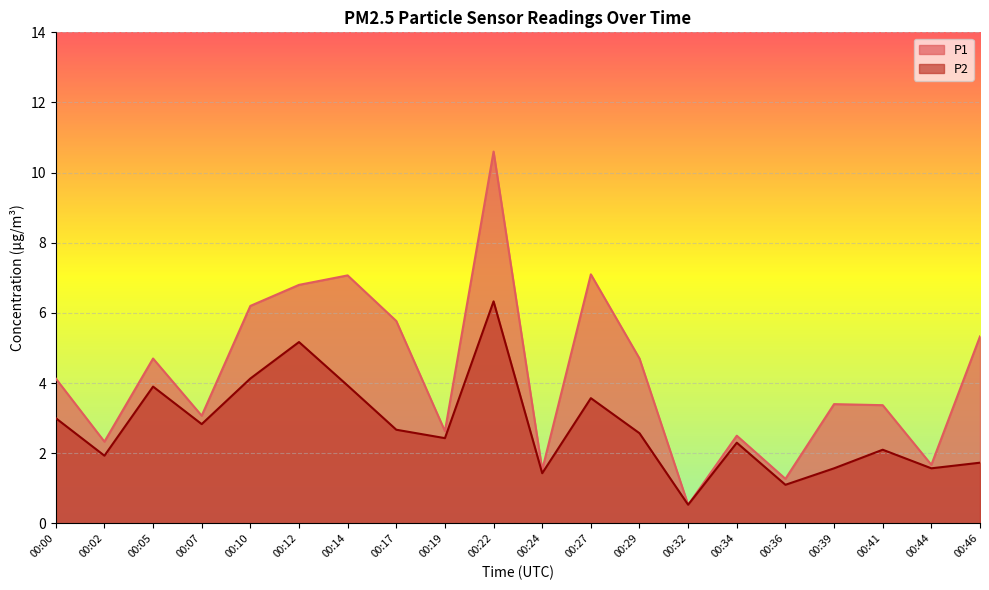

Between 00:44 and 00:12, which is larger?

00:12